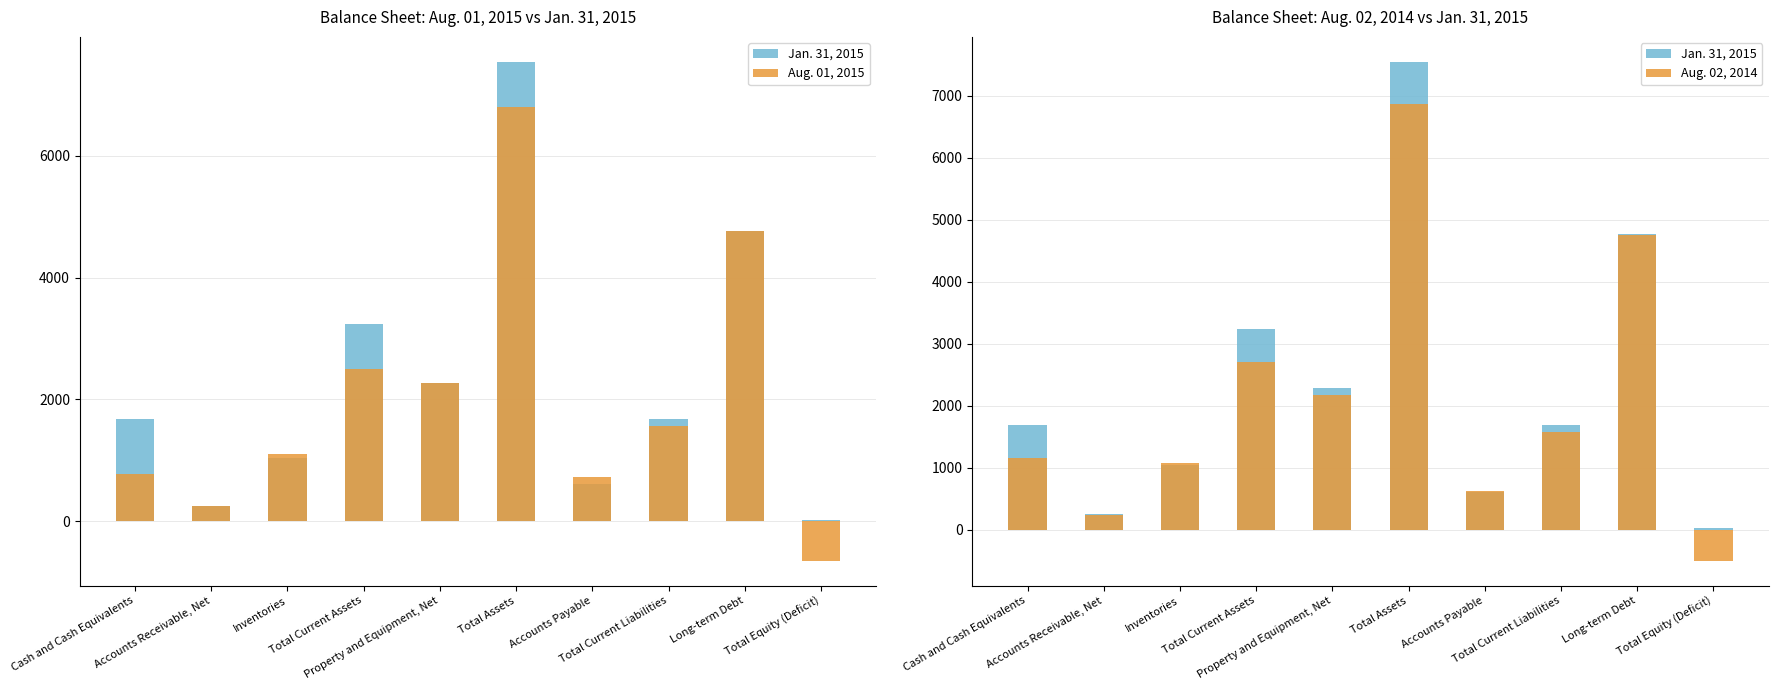

Which series has the widest spread of values?

Jan. 31, 2015